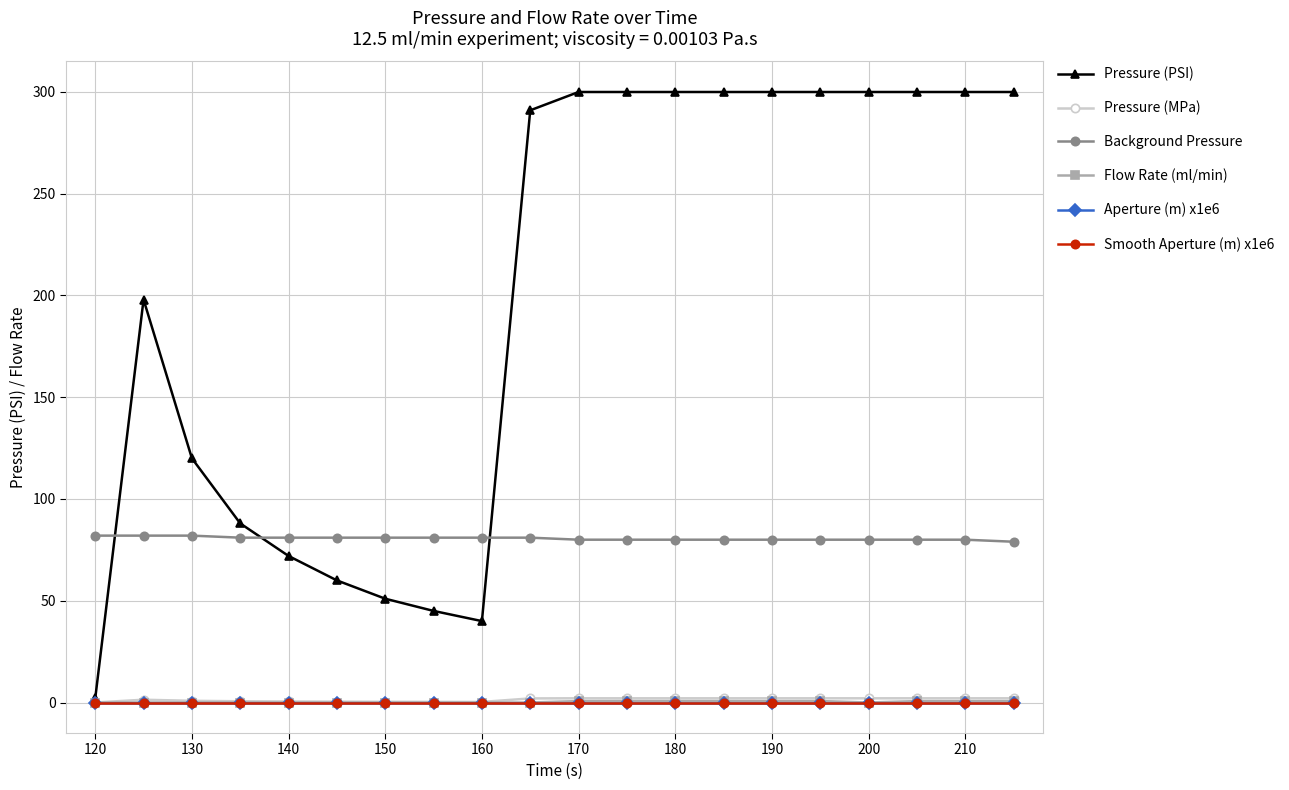

Does the chart have visible grid lines?

Yes